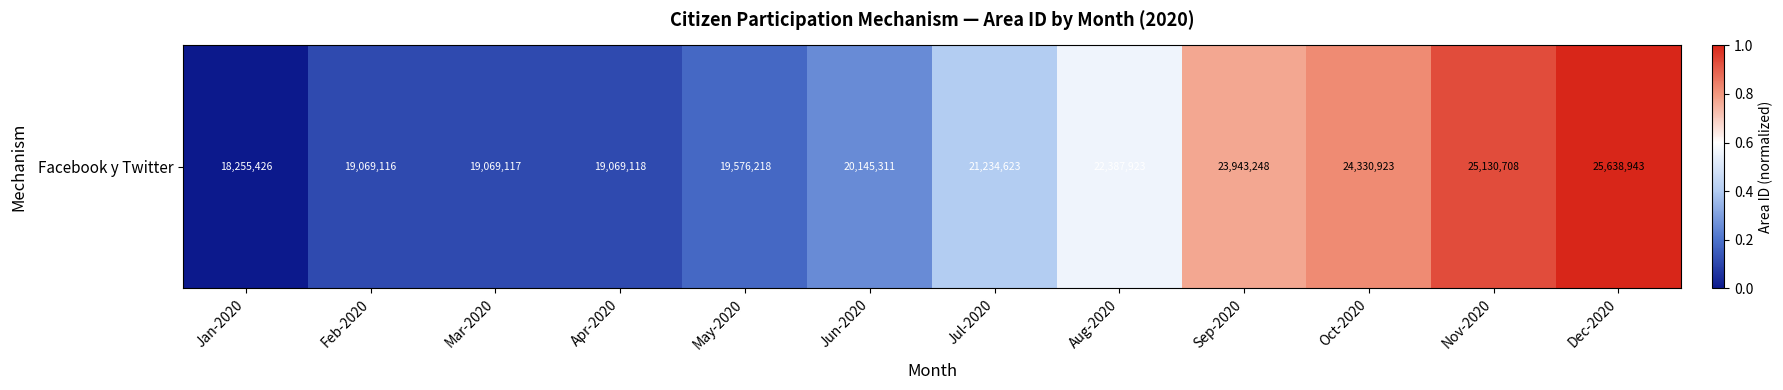

Rank the categories by value from lowest to highest.

Jan-2020, Feb-2020, Mar-2020, Apr-2020, May-2020, Jun-2020, Jul-2020, Aug-2020, Sep-2020, Oct-2020, Nov-2020, Dec-2020